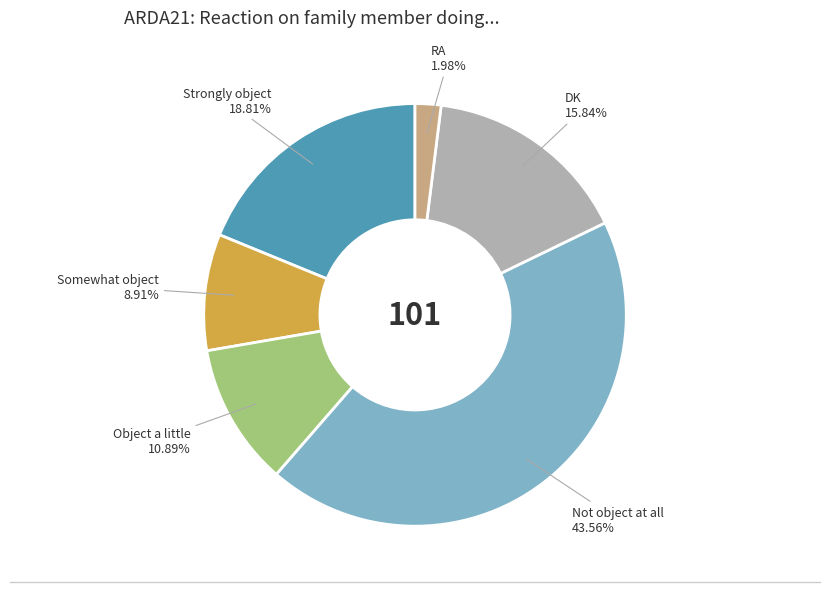

Rank the categories by value from highest to lowest.

Not object at all, Strongly object, DK, Object a little, Somewhat object, RA